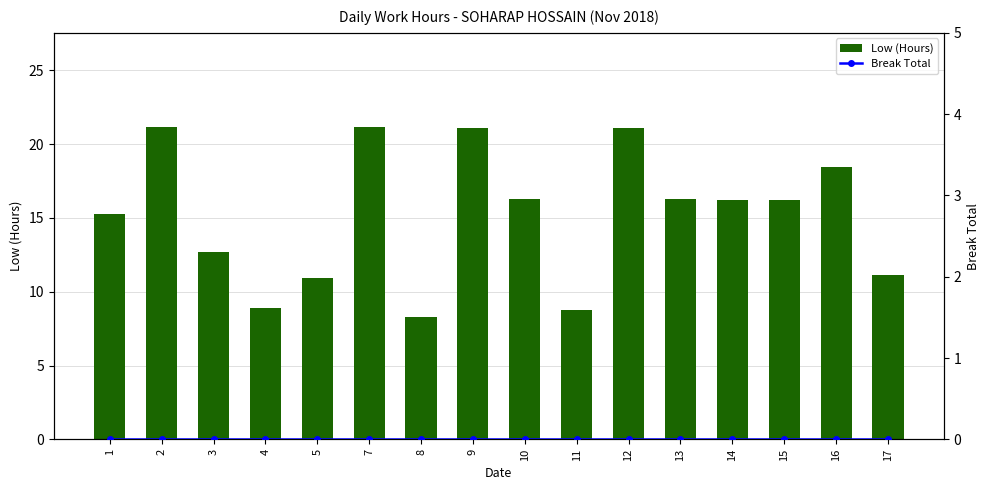

What is the difference between the maximum and second lowest values in the Low (Hours) series?

12.4